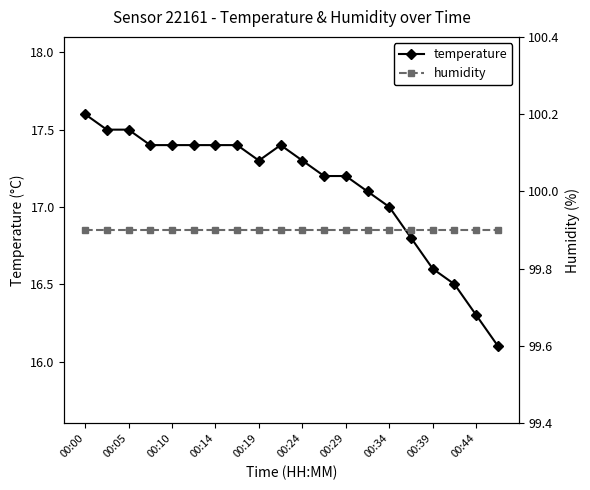

The value of temperature at 00:14 is 26.6. True or false?

False